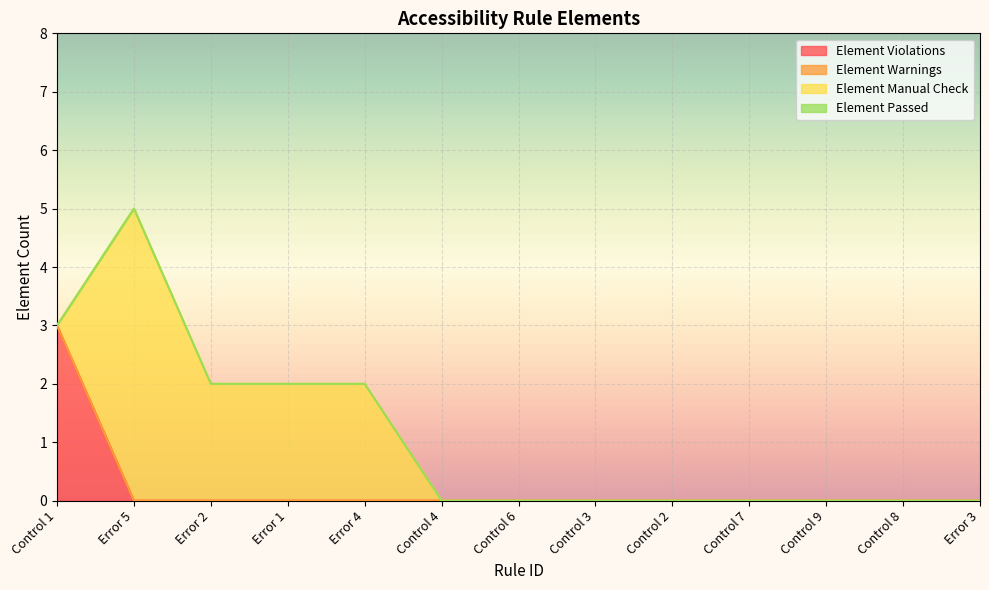

True or false: Element Manual Check and Element Warnings intersect in this chart.

False